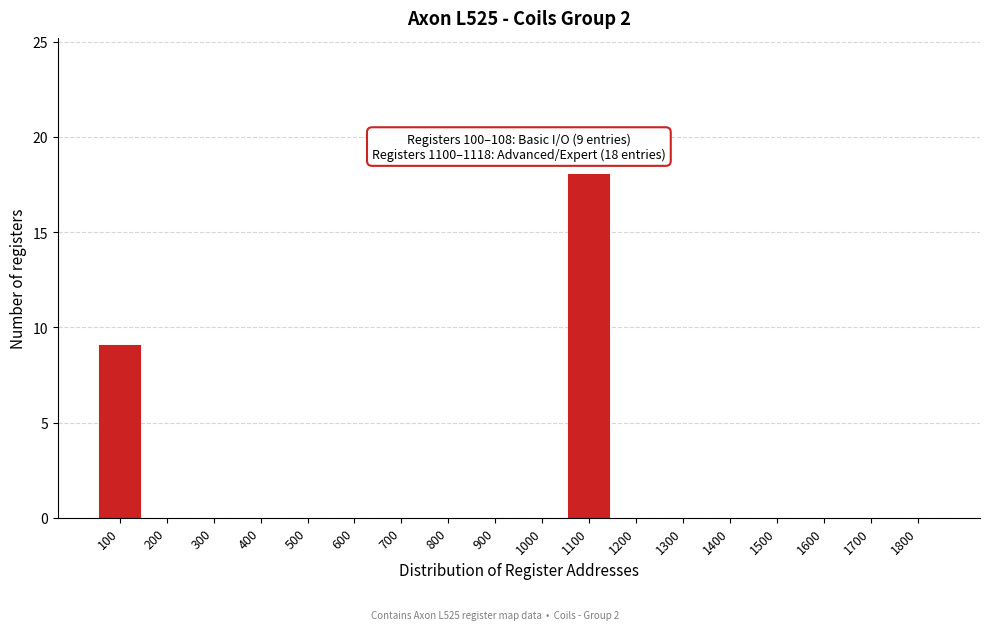

Reading left to right, transcribe all the data shown in this chart.

100=9	200=0	300=0	400=0	500=0	600=0	700=0	800=0	900=0	1000=0	1100=18	1200=0	1300=0	1400=0	1500=0	1600=0	1700=0	1800=0